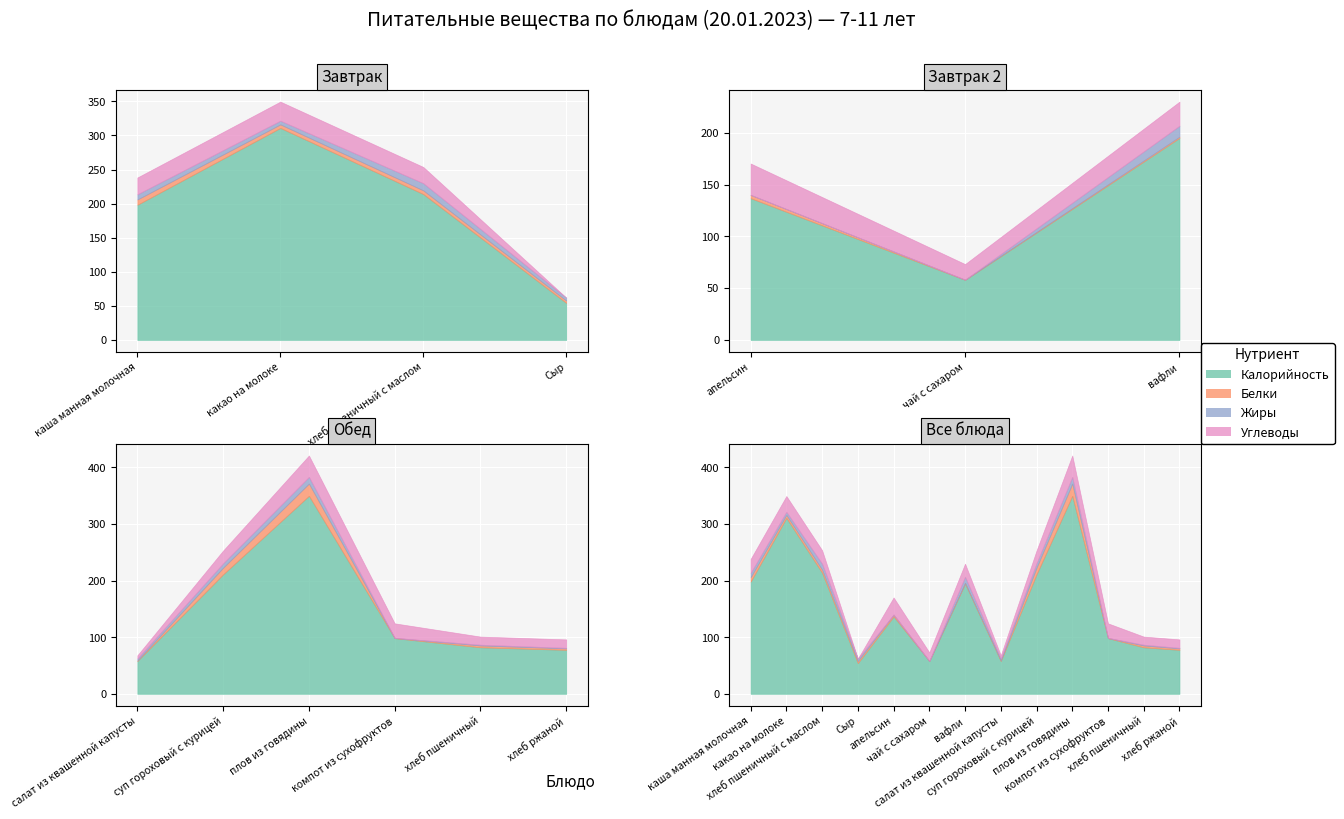

What is the maximum value for Жиры?

11.8